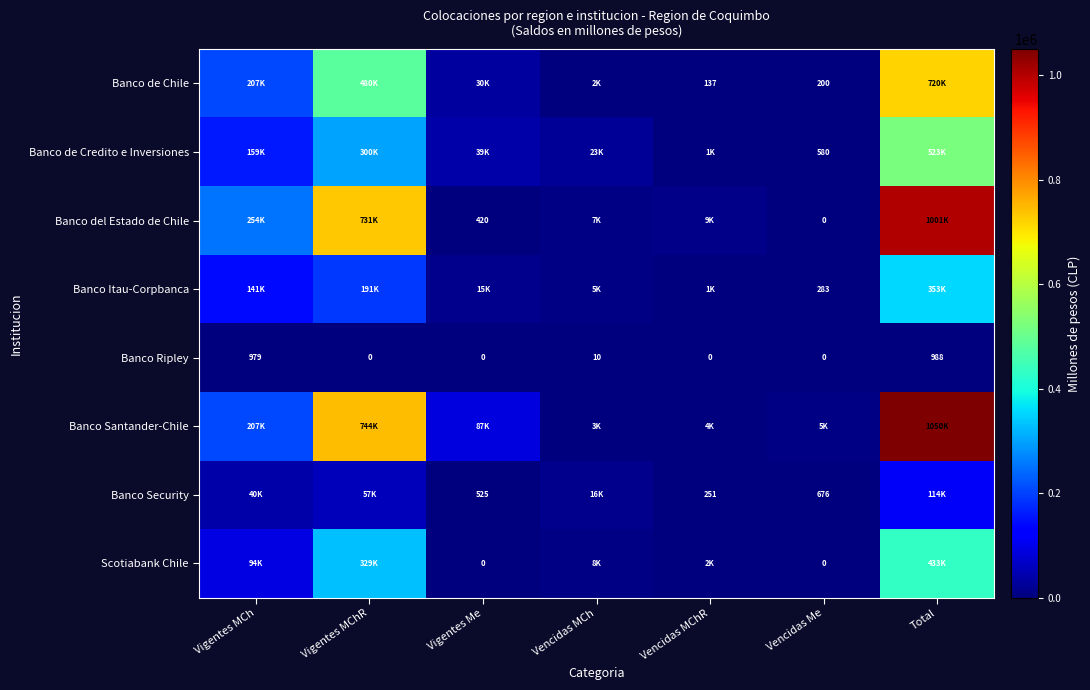

How many values in Banco Ripley are above zero?

3